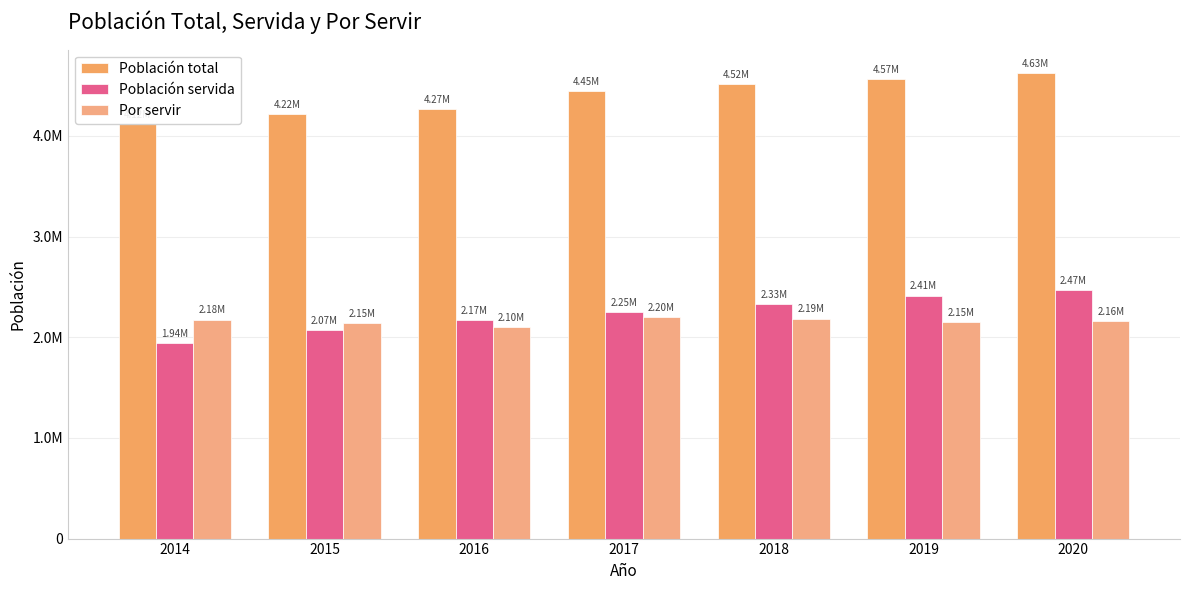

Which series has the largest range (max minus min)?

Población servida